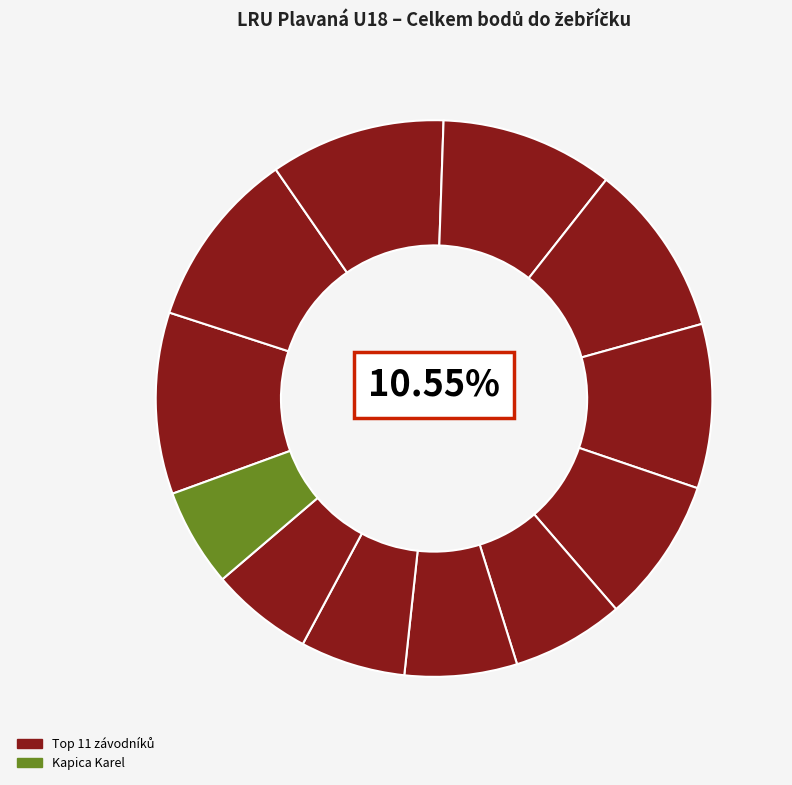

Does Polívka Zdeněk represent more than half of the total?

No